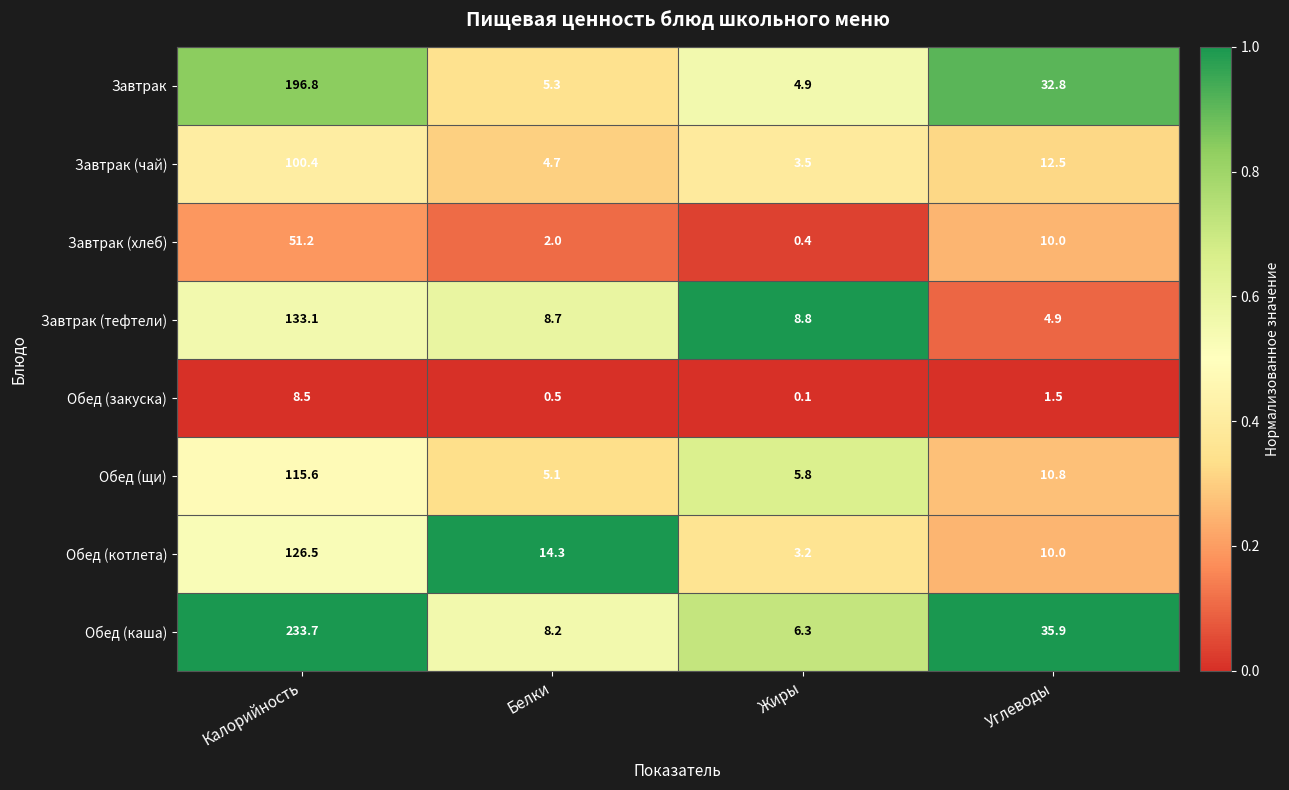

Which series changed the most between Белки and Углеводы?

Обед (каша)